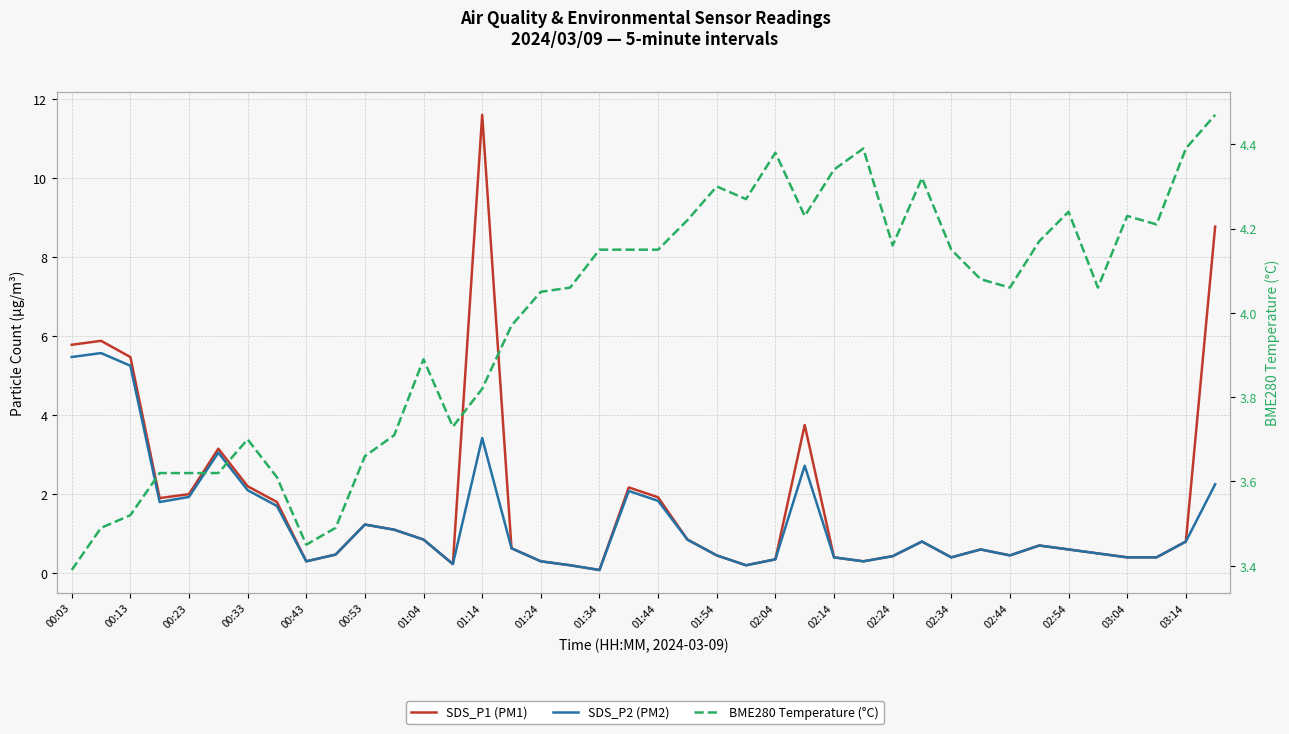

Reading left to right, list all the values displayed in this chart.

SDS_P1 (PM1): 5.8	5.9	5.5	1.9	2.0	3.1	2.2	1.8	0.3	0.5	1.2	1.1	0.8	0.2	11.6	0.6	0.3	0.2	0.1	2.2	1.9	0.8	0.5	0.2	0.3	3.8	0.4	0.3	0.4	0.8	0.4	0.6	0.5	0.7	0.6	0.5	0.4	0.4	0.8	8.8
SDS_P2 (PM2): 5.5	5.6	5.2	1.8	1.9	3.0	2.1	1.7	0.3	0.5	1.2	1.1	0.8	0.2	3.4	0.6	0.3	0.2	0.1	2.1	1.8	0.8	0.5	0.2	0.3	2.7	0.4	0.3	0.4	0.8	0.4	0.6	0.5	0.7	0.6	0.5	0.4	0.4	0.8	2.2
BME280 Temperature (°C): 3.4	3.5	3.5	3.6	3.6	3.6	3.7	3.6	3.5	3.5	3.7	3.7	3.9	3.7	3.8	4.0	4.0	4.1	4.2	4.2	4.2	4.2	4.3	4.3	4.4	4.2	4.3	4.4	4.2	4.3	4.2	4.1	4.1	4.2	4.2	4.1	4.2	4.2	4.4	4.5